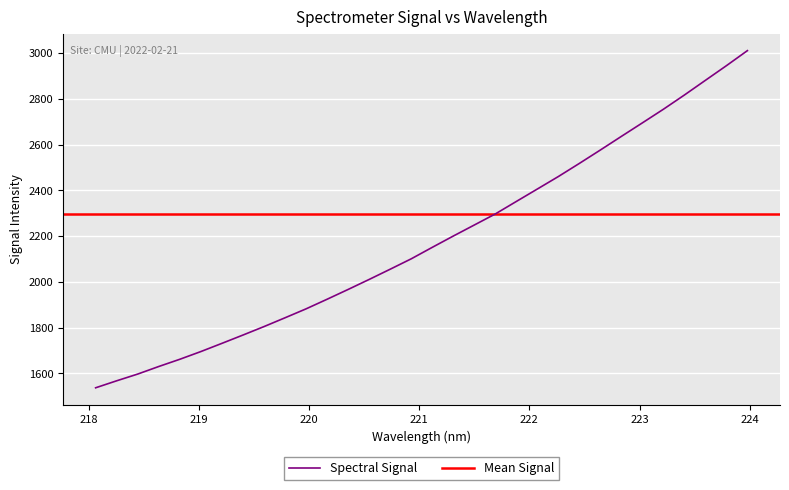

Is this an area chart (filled region under the line)?

No